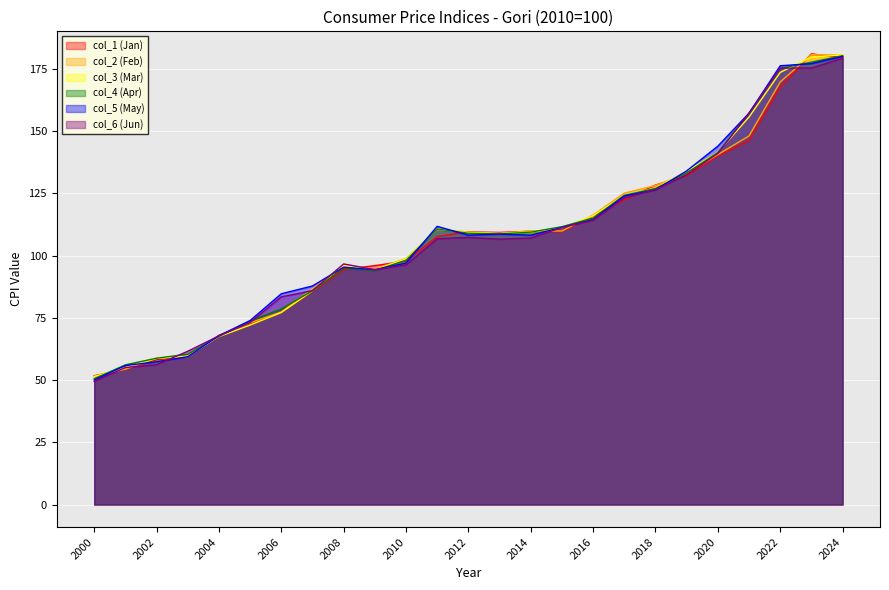

What is the difference between the maximum and minimum values in the col_6 (Jun) series?

129.8